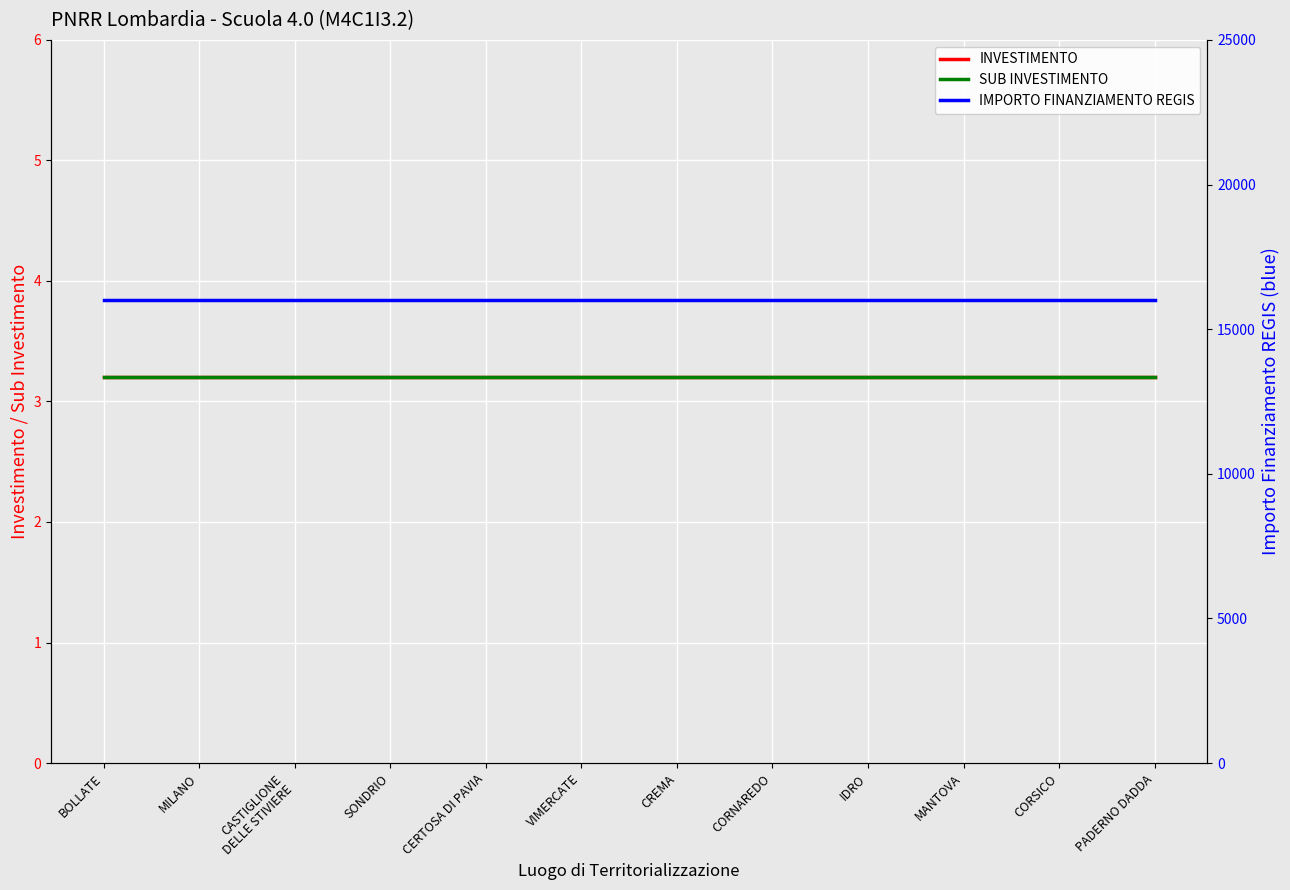

Reading left to right, transcribe all the data shown in this chart.

INVESTIMENTO: 3.2	3.2	3.2	3.2	3.2	3.2	3.2	3.2	3.2	3.2	3.2	3.2
SUB INVESTIMENTO: 3.2	3.2	3.2	3.2	3.2	3.2	3.2	3.2	3.2	3.2	3.2	3.2
IMPORTO FINANZIAMENTO REGIS: 16000.0	16000.0	16000.0	16000.0	16000.0	16000.0	16000.0	16000.0	16000.0	16000.0	16000.0	16000.0